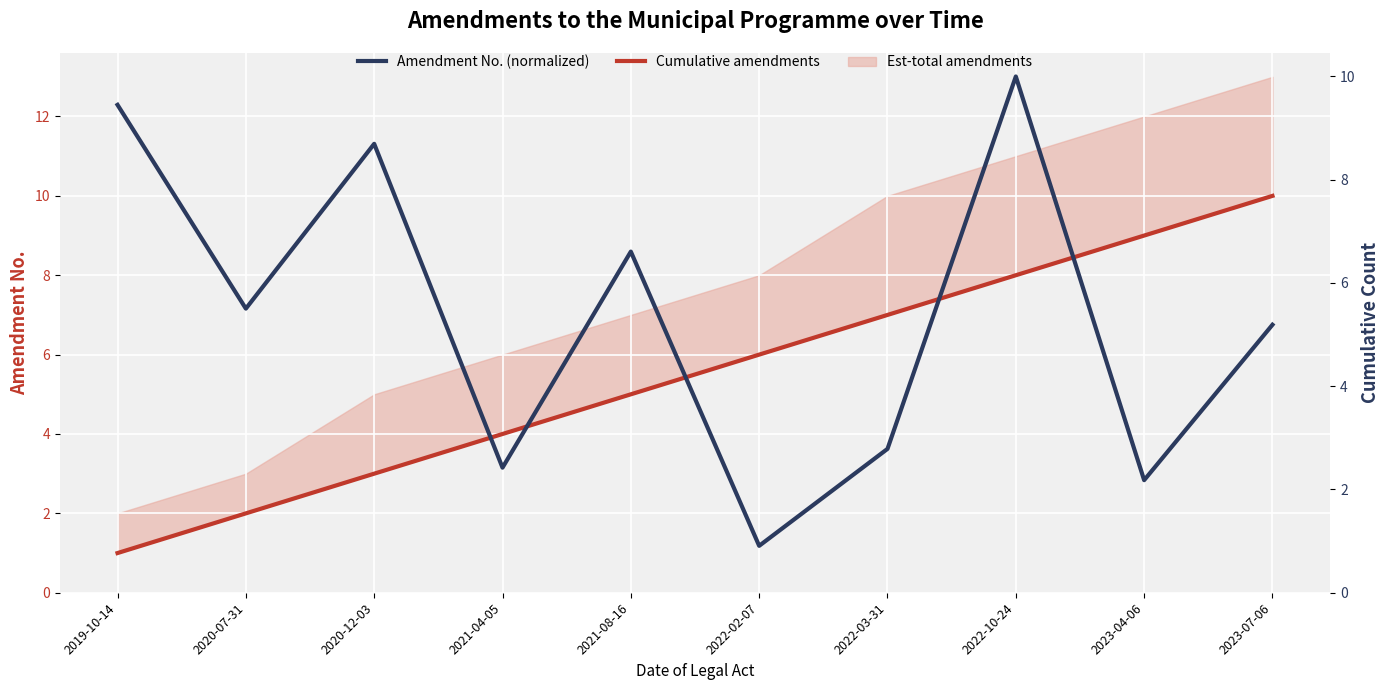

True or false: Cumulative amendments has more than 2 points higher than both neighbors.

False